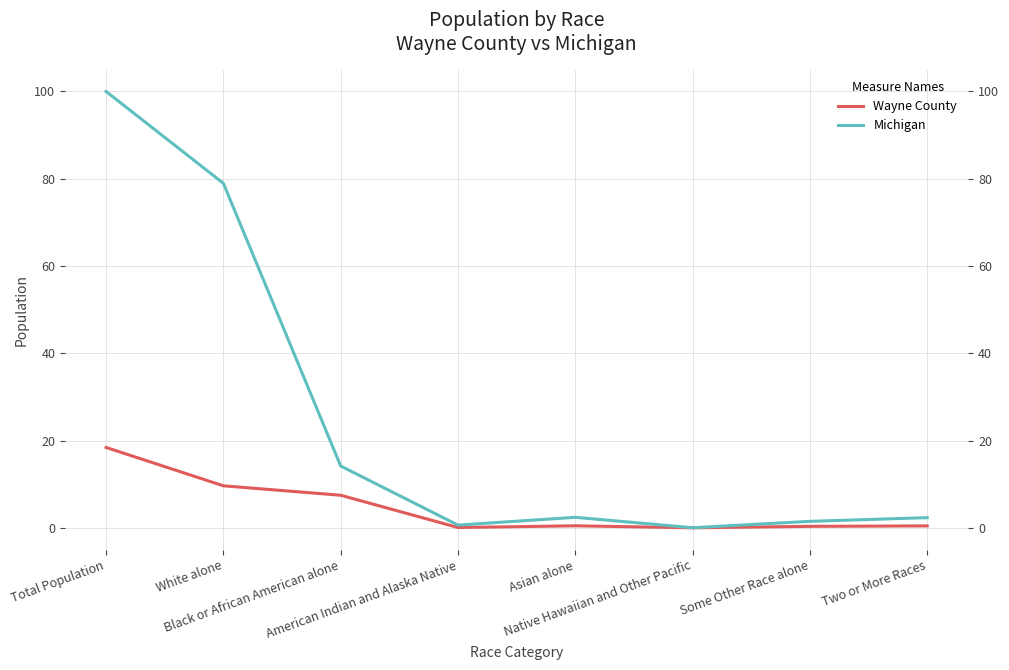

True or false: Michigan has more than 1 points higher than both neighbors.

False